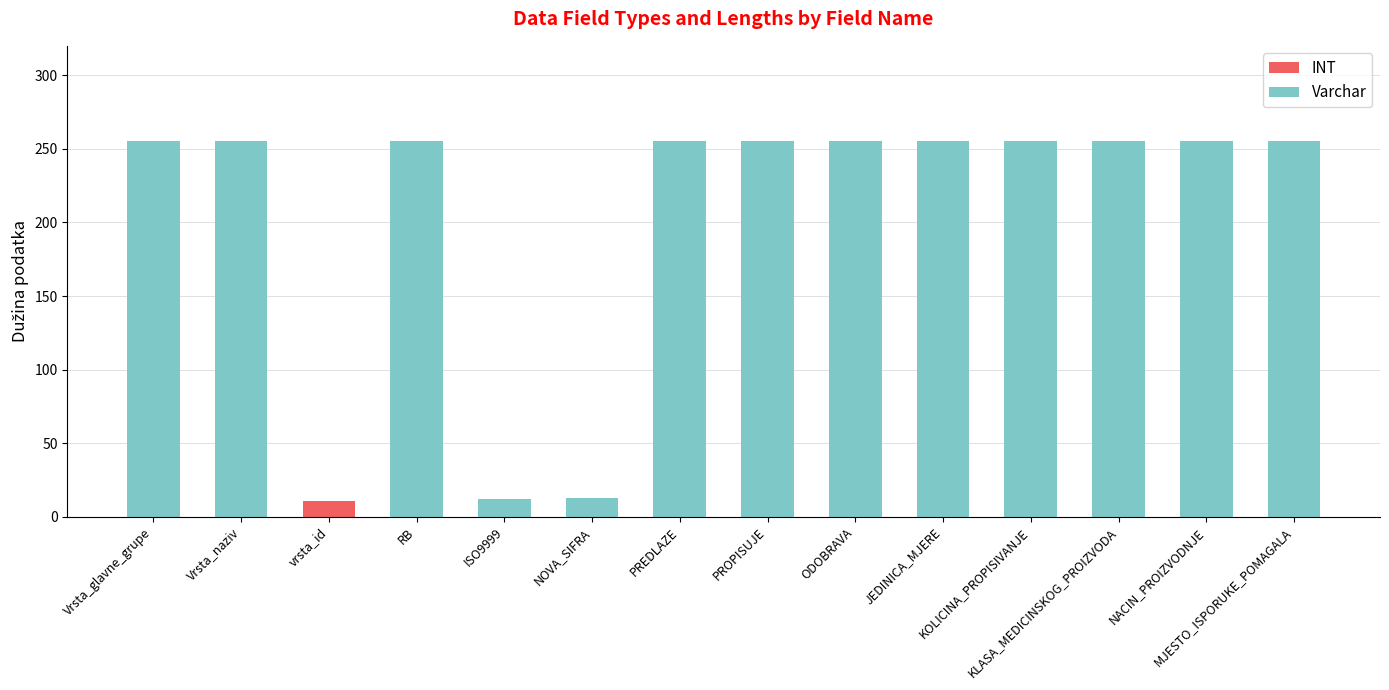

How many values in the INT series exceed 0?

1